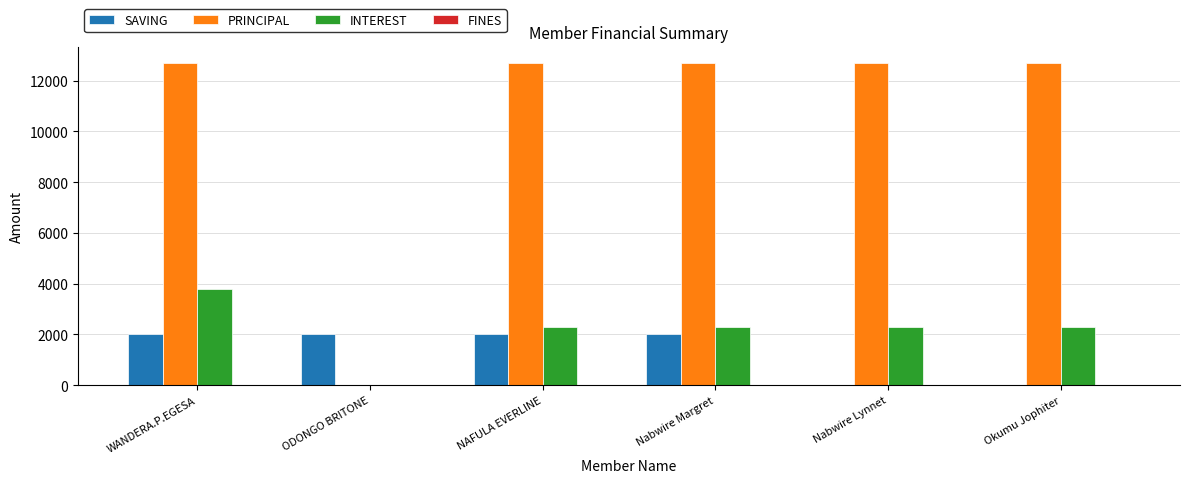

How many data points does each series have?

6